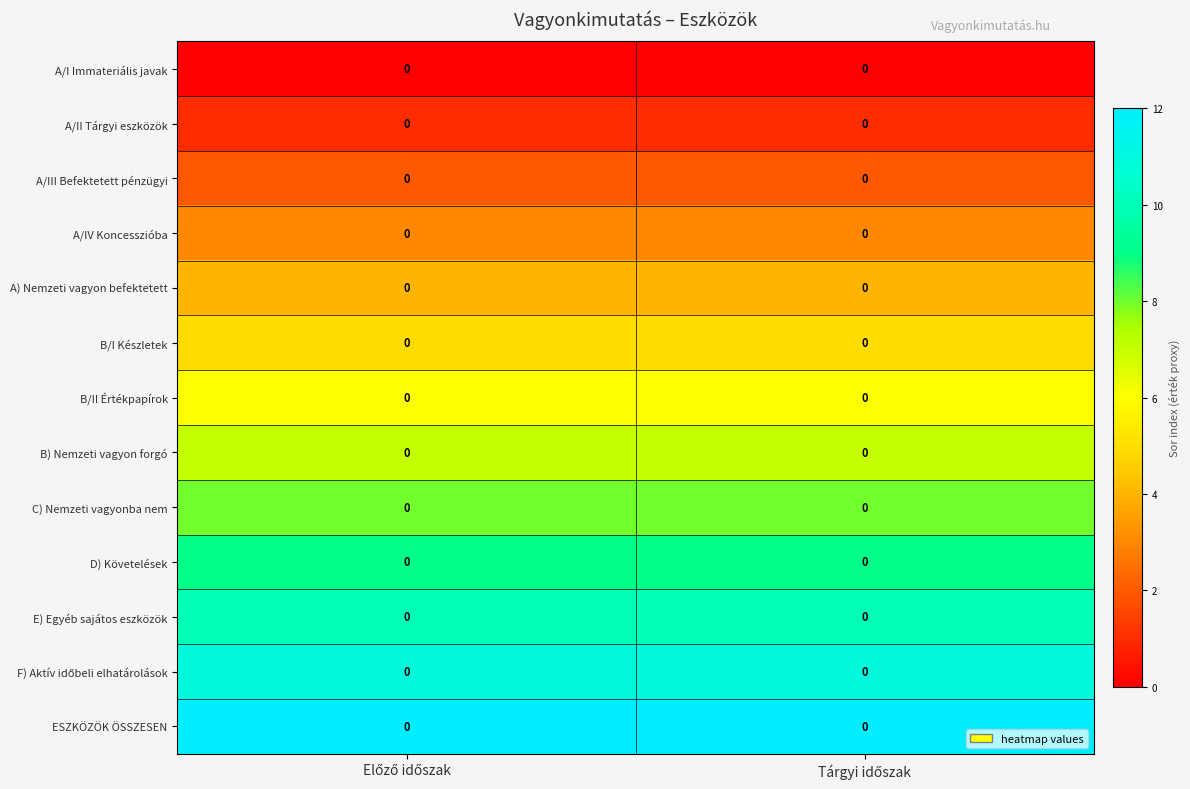

At which category is the sum across all series the highest?

Előző időszak